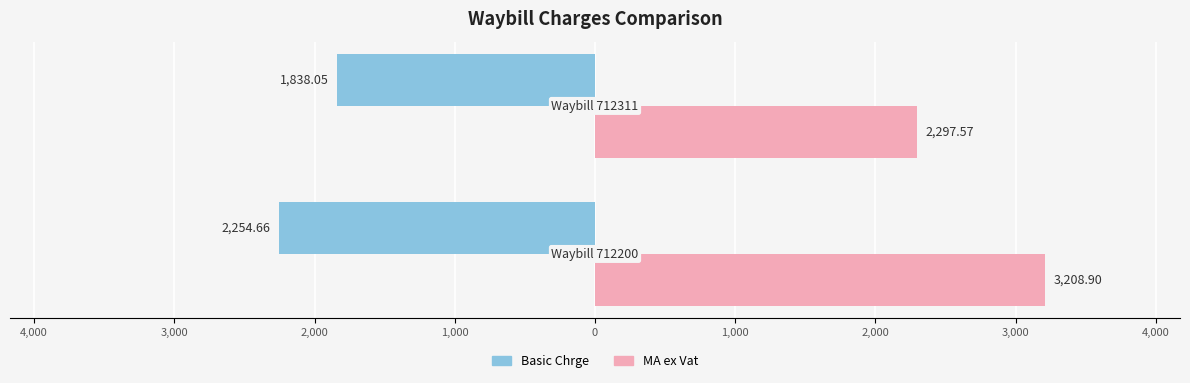

What are all the series names shown in the legend?

Basic Chrge, MA ex Vat